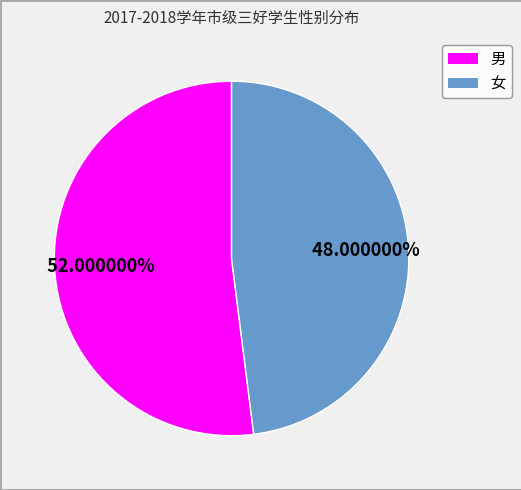

Count the number of slices in the pie.

2